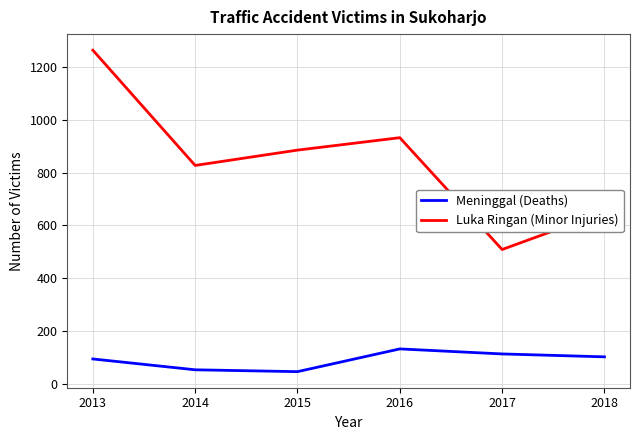

List the series in order of their peak value, highest first.

Luka Ringan (Minor Injuries), Meninggal (Deaths)